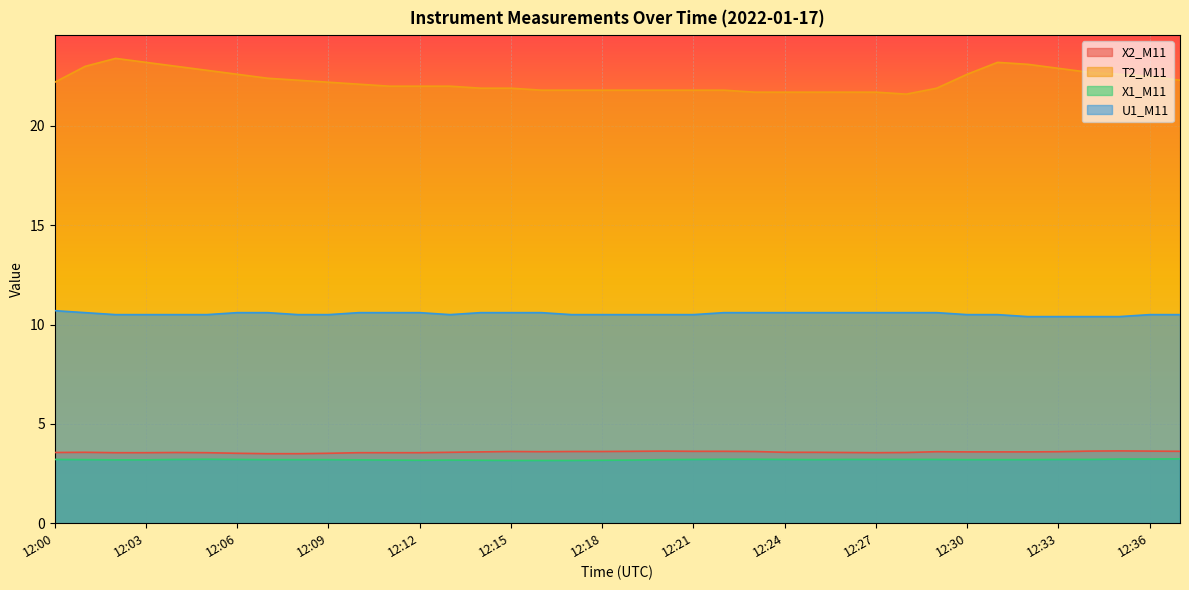

Which has a higher value, 12:26 or 12:11?

12:26